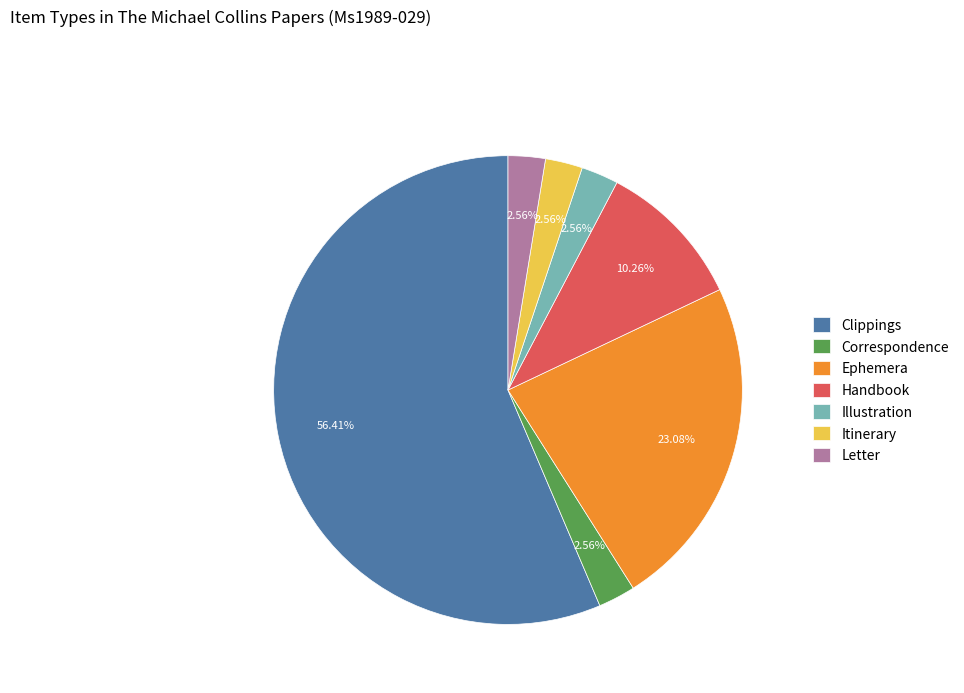

What is the largest slice in the pie chart?

Clippings